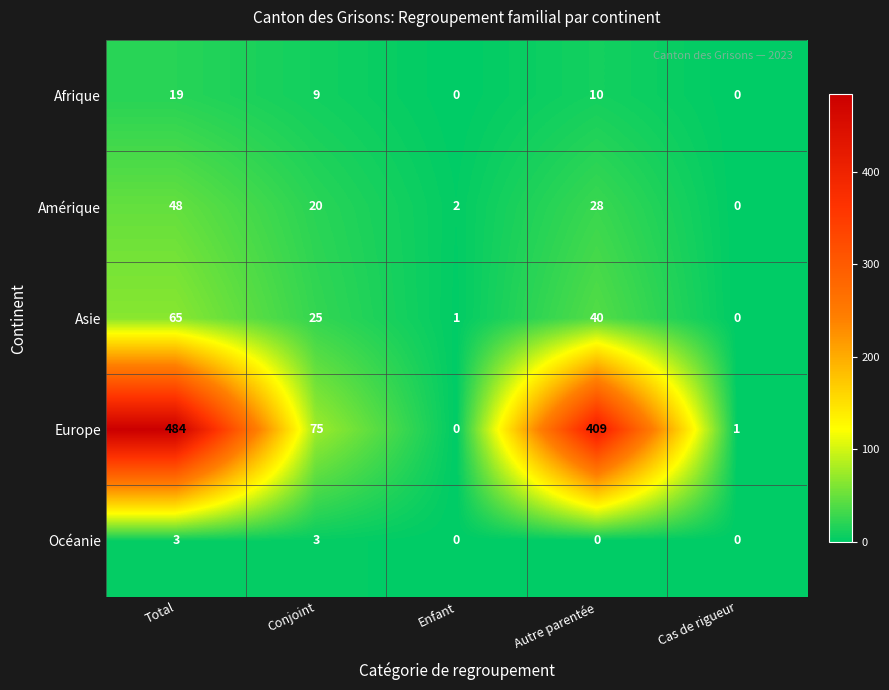

How many Océanie values are between 0 and 3?

5